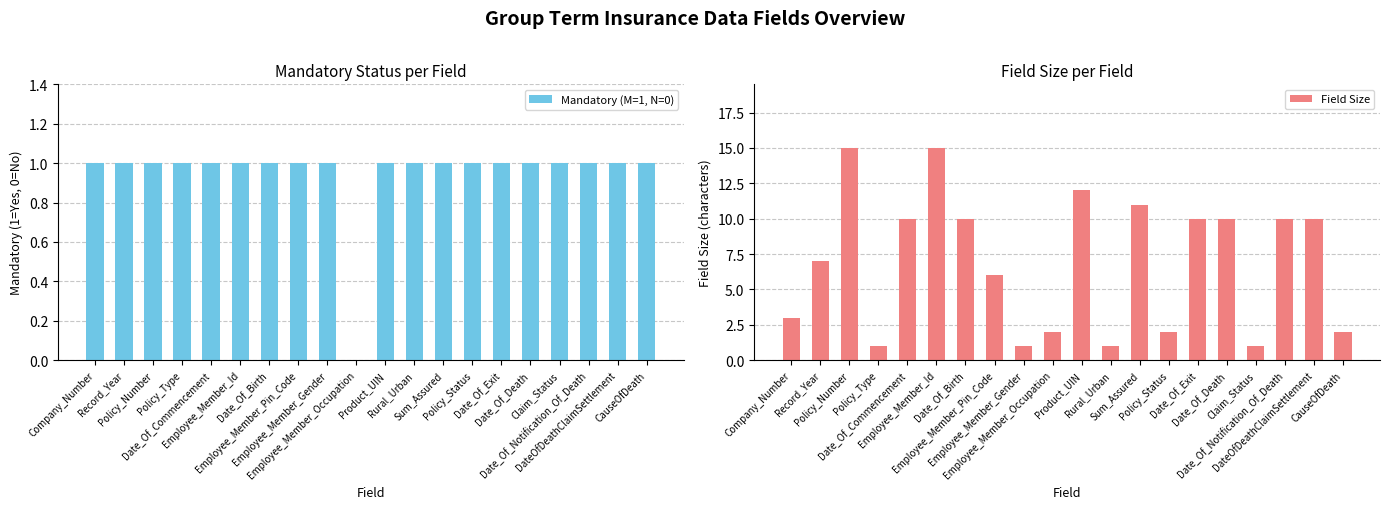

Does the chart contain stacked bars?

No